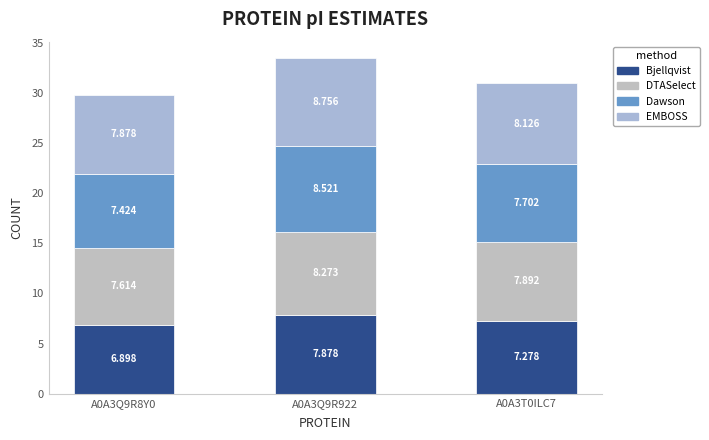

How many bars are there in total?

3